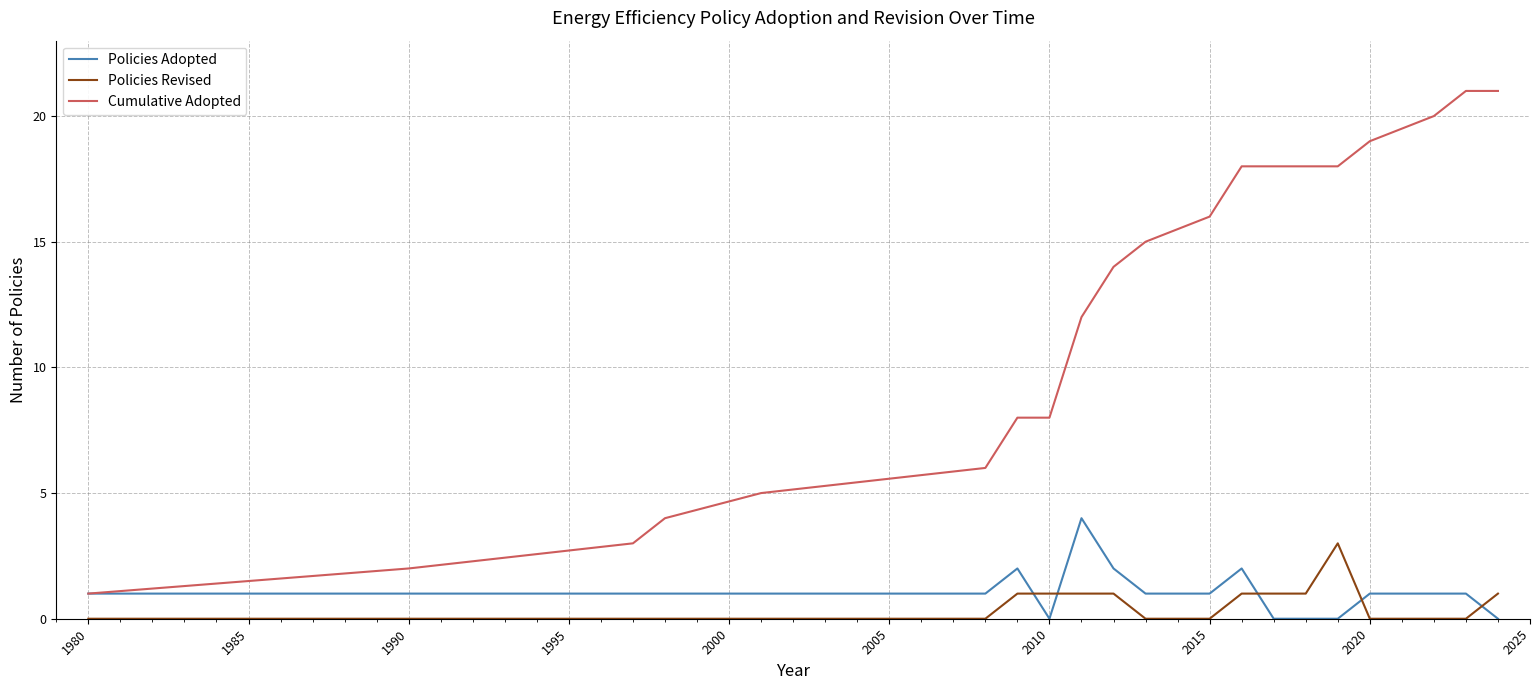

List the series in order of their peak value, highest first.

Cumulative Adopted, Policies Adopted, Policies Revised